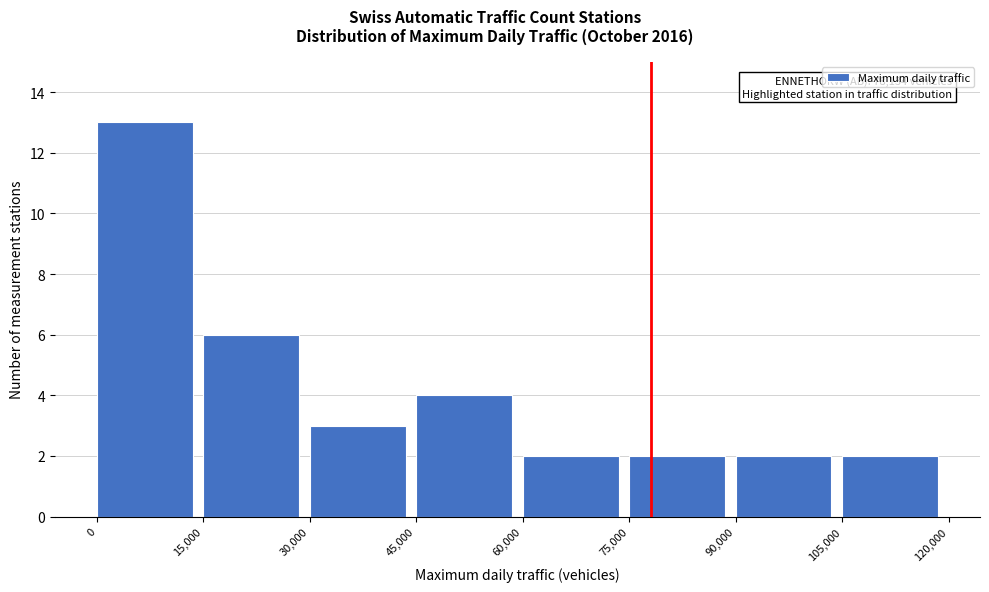

Which range on the x-axis has the tallest bar?

0 to 15,000